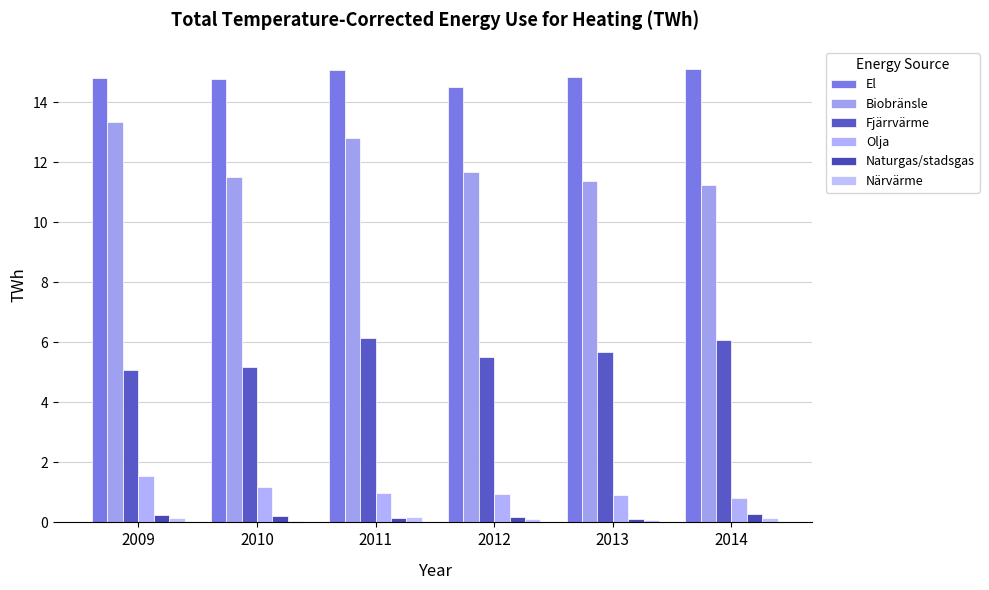

Is it true that Olja equals 0.2 at 2014?

False